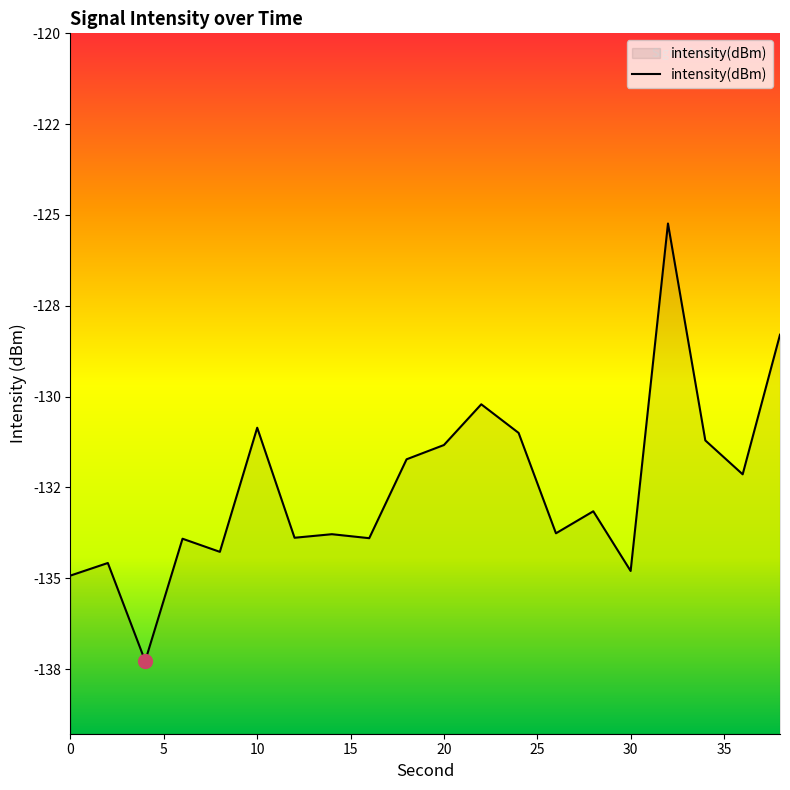

Which label corresponds to the largest value in the chart?

32